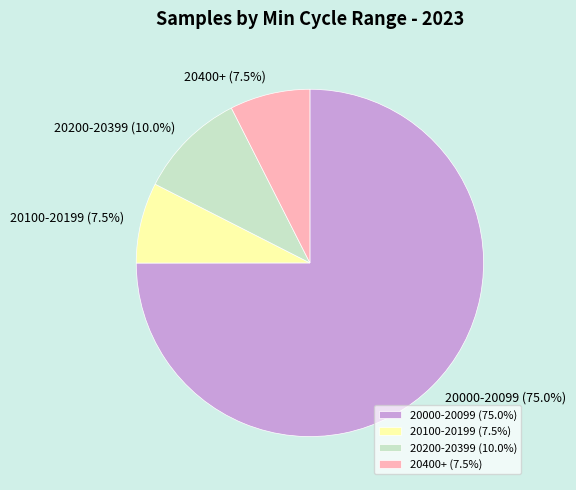

What percentage do 20100-20199 (7.5%) and 20000-20099 (75.0%) together represent?

82.5%